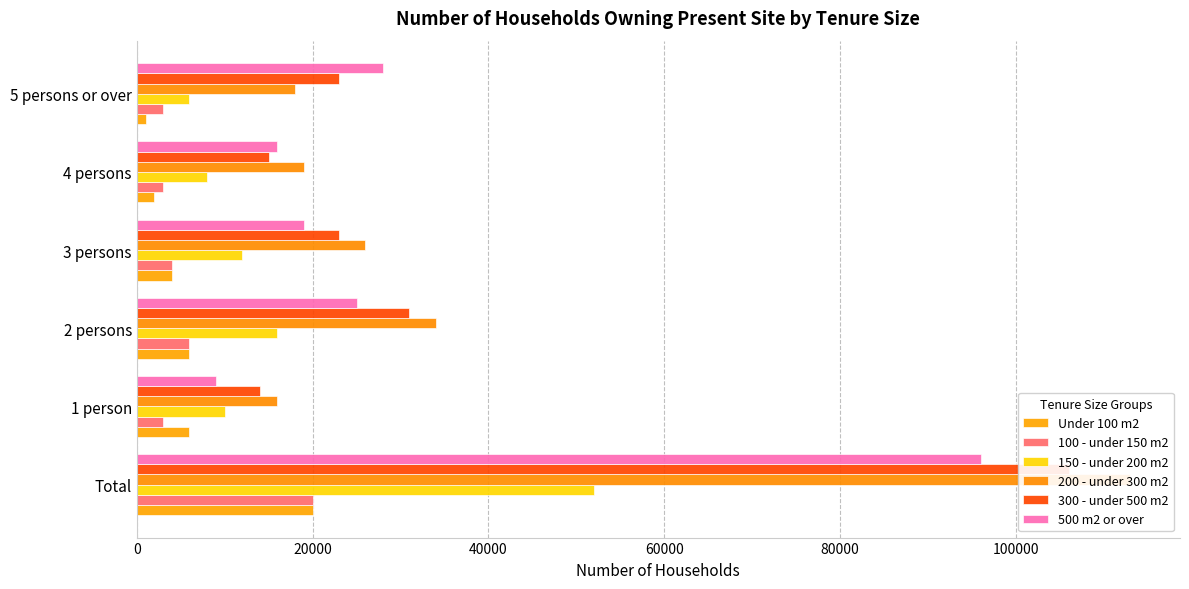

How many categories are shown in the chart?

6